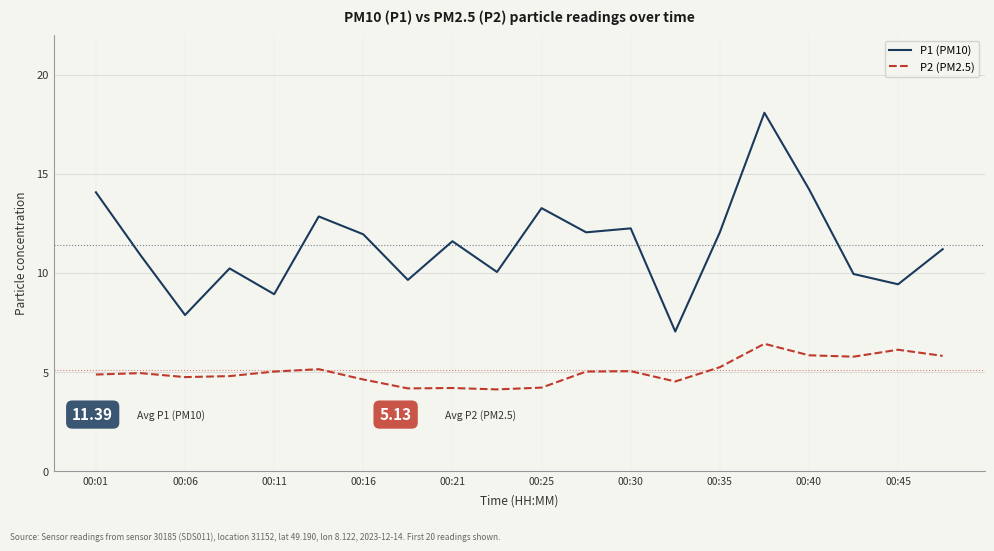

What is the difference between the maximum and minimum values in the P2 (PM2.5) series?

2.3